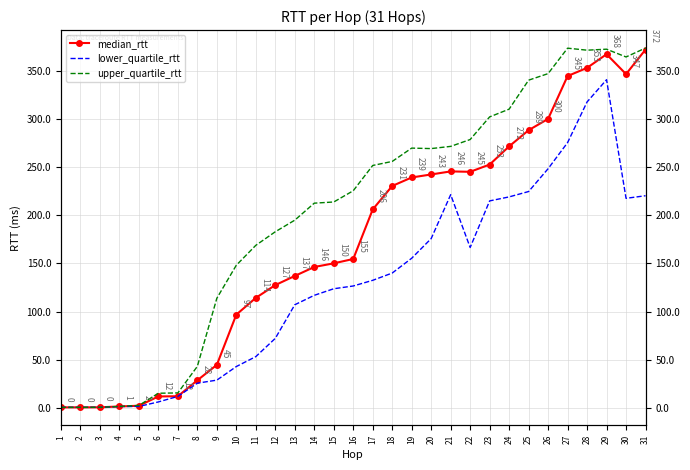

What is the total value across all series at 6?

32.8